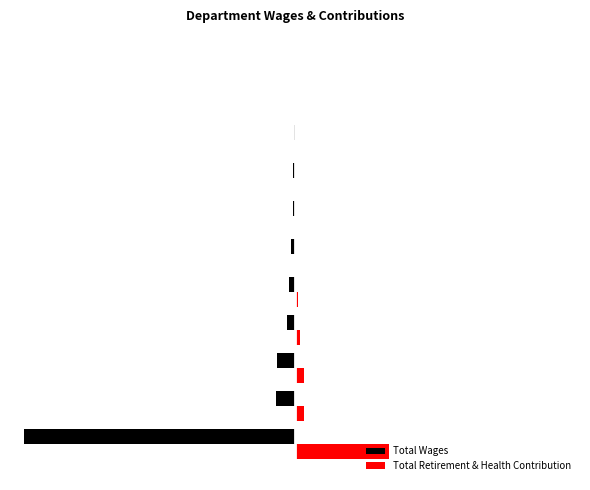

What are all the series names shown in the legend?

Total Wages, Total Retirement & Health Contribution